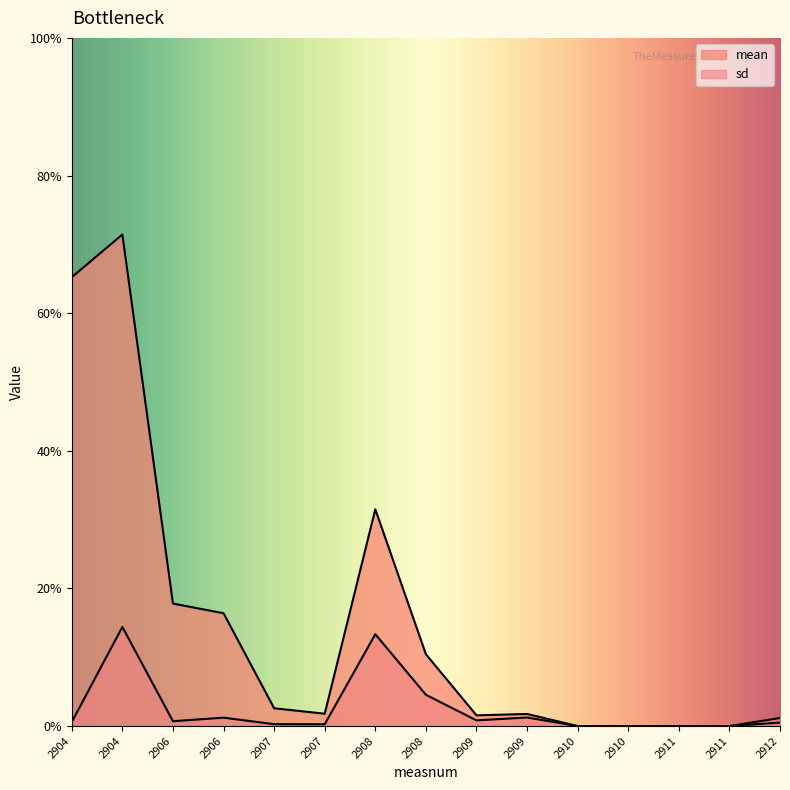

At which category does the chart reach its peak across all series?

2904